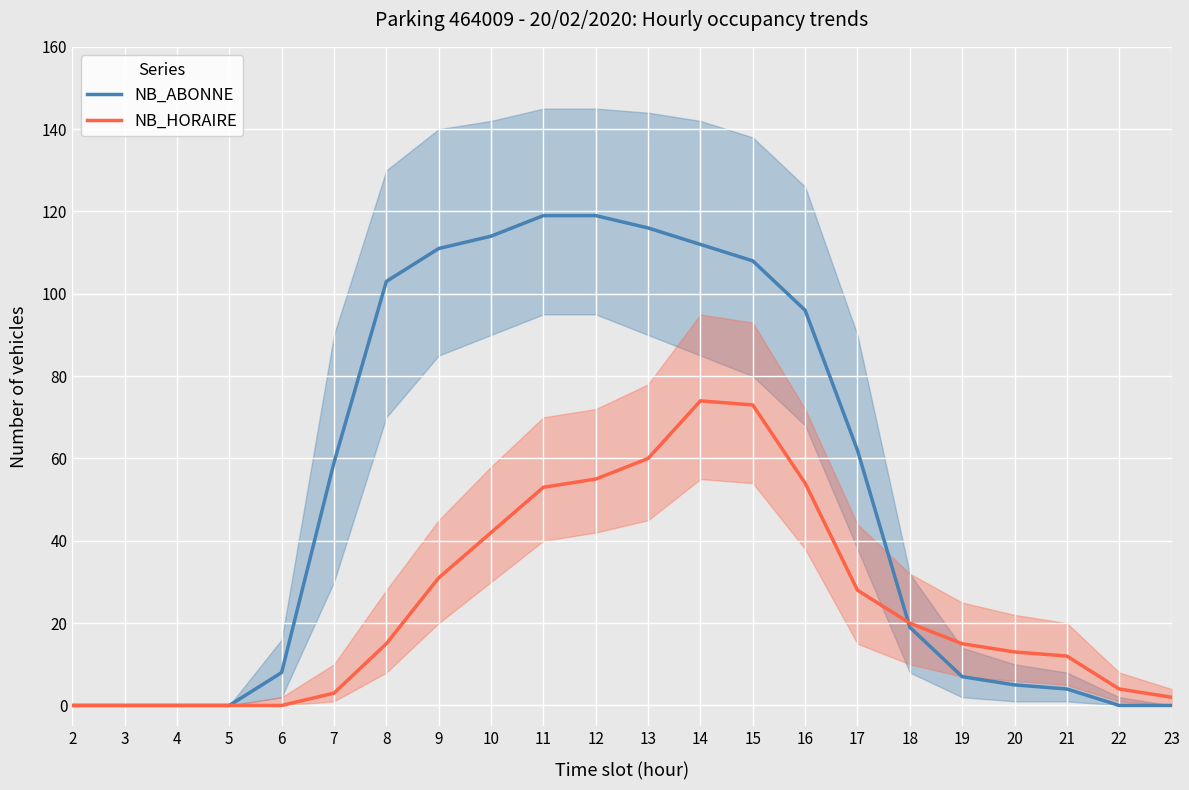

What is the sum of the NB_ABONNE values at 6 and 21?

12